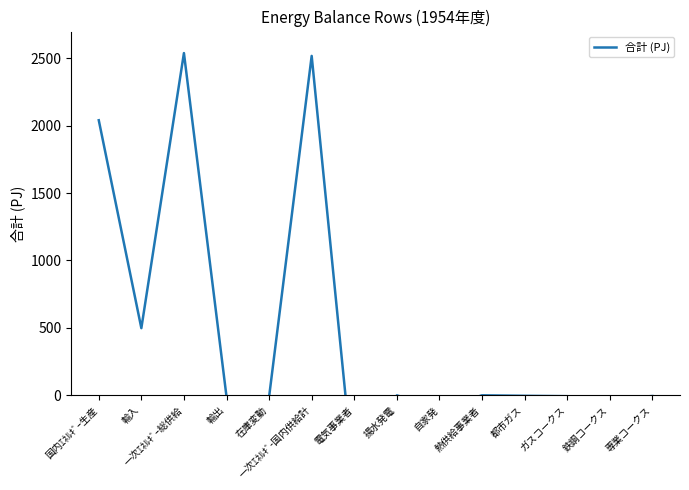

Read the value at 一次ｴﾈﾙｷﾞ-国内供給計.

2516.9